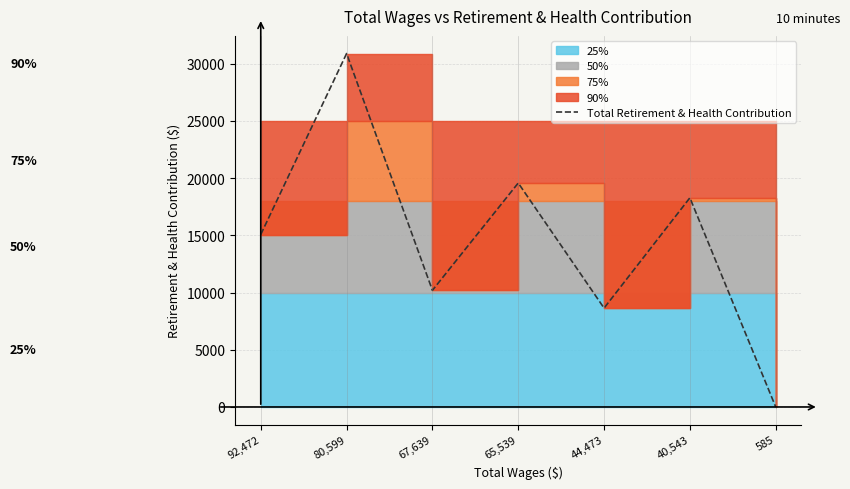

Does the chart have visible grid lines?

Yes